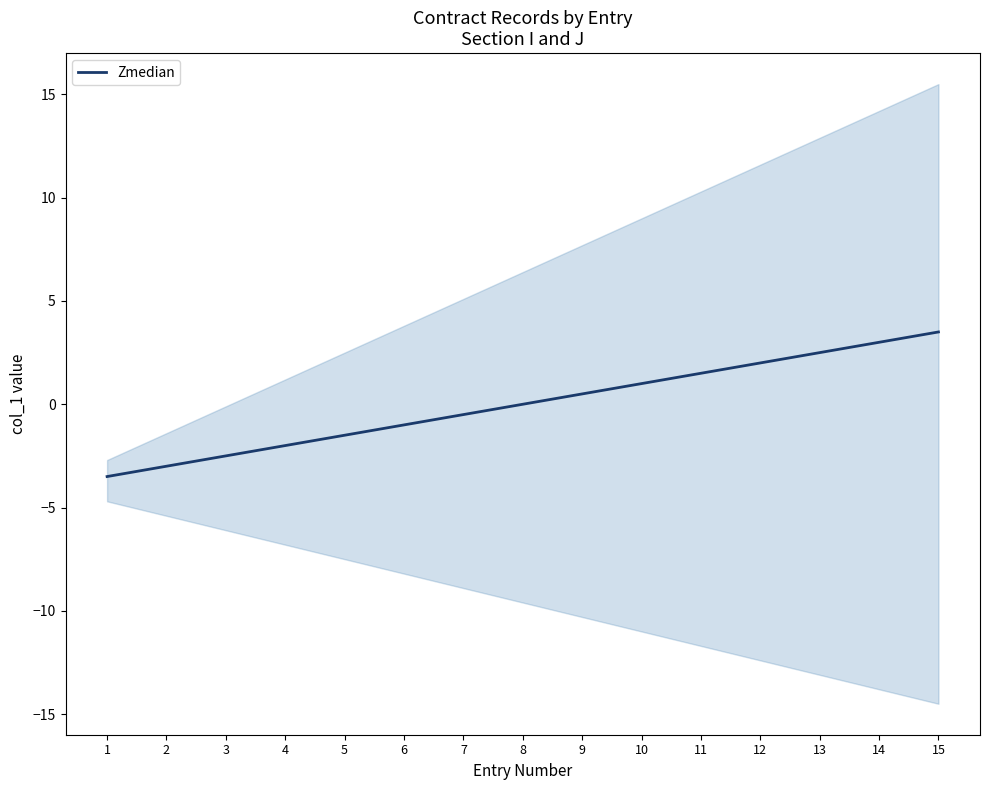

What is the difference between the maximum and minimum values?

7.0